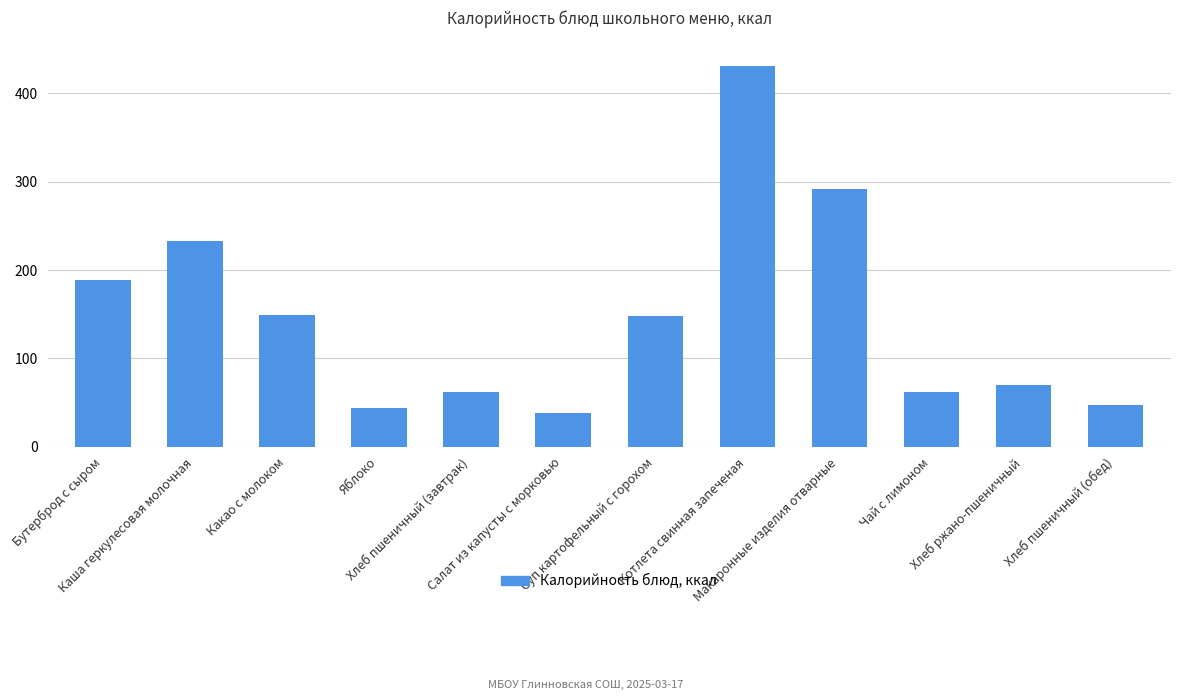

Is it true that the value at Суп картофельный с горохом is 59.7?

False